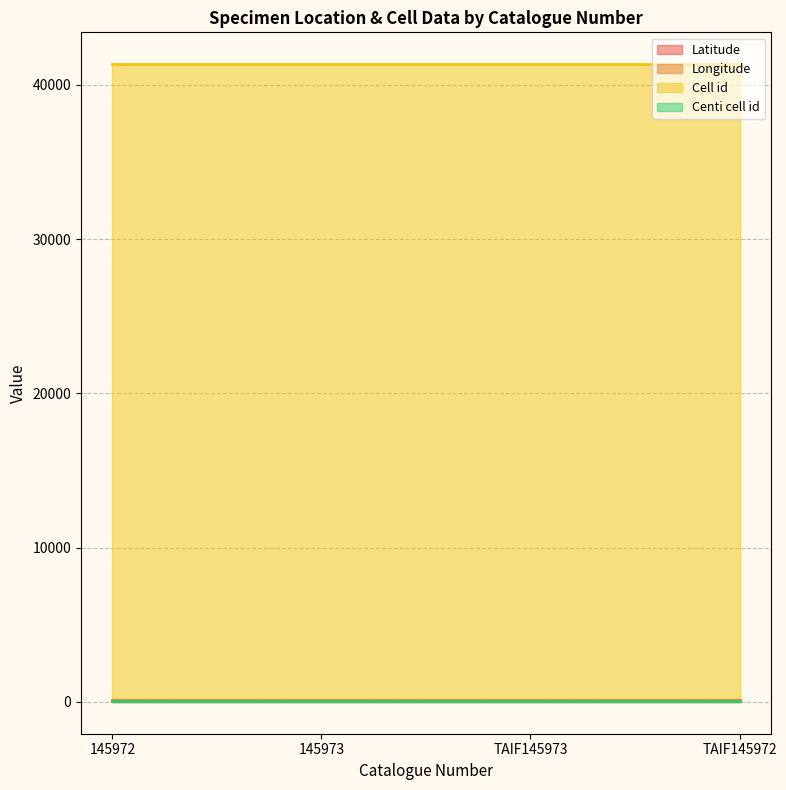

True or false: Longitude and Latitude cross at least once.

False